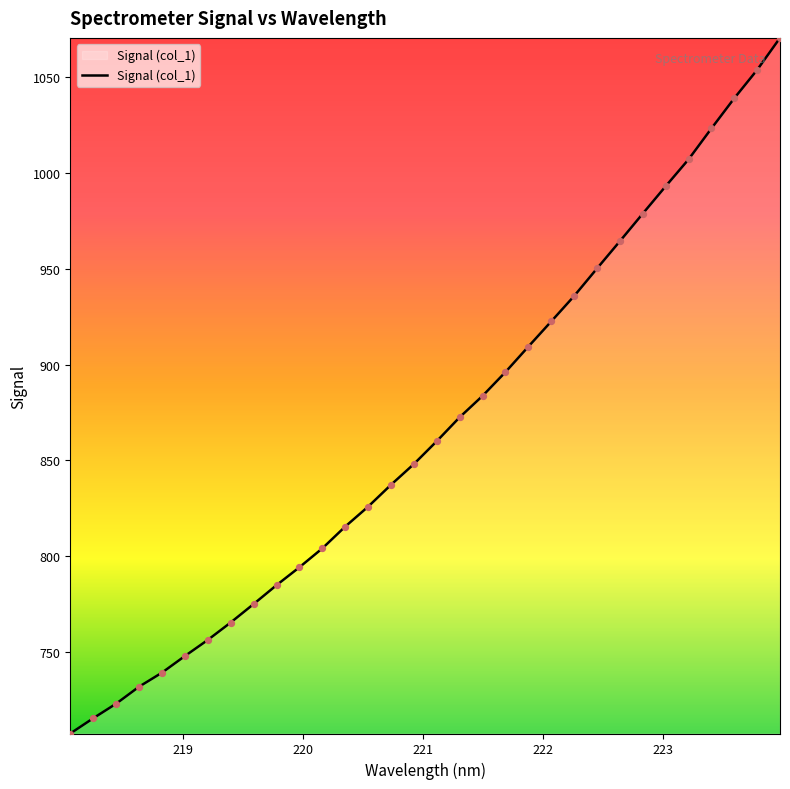

What is the difference between the maximum and minimum values?

363.0